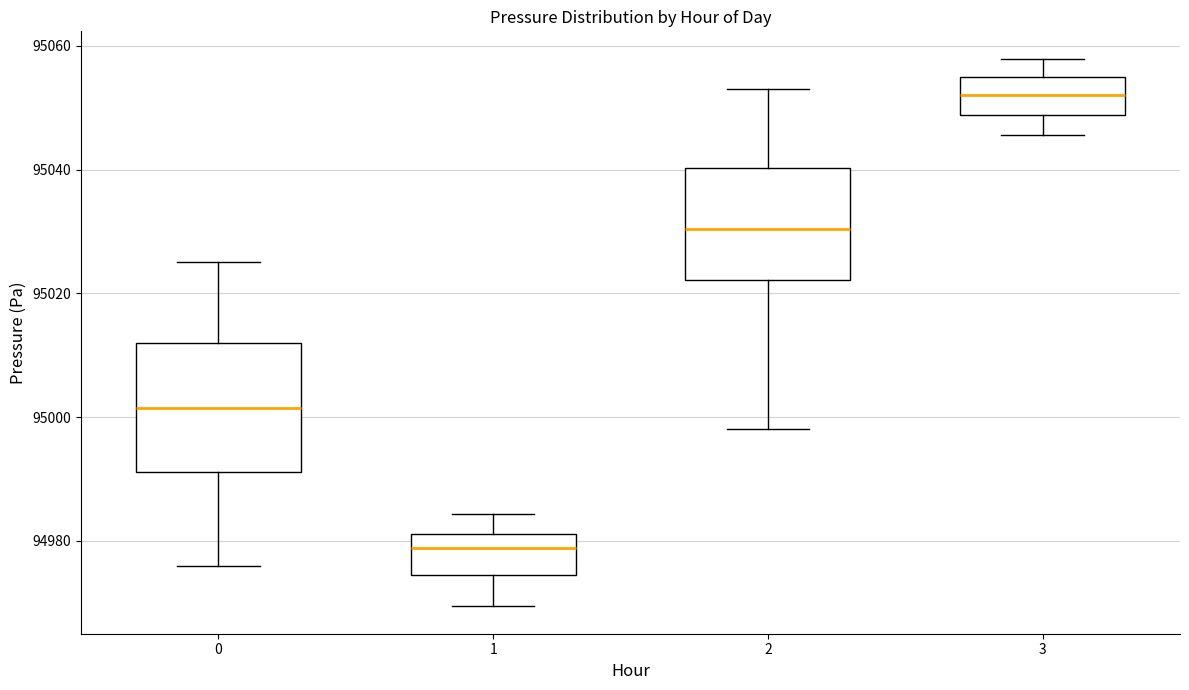

Where is the upper edge of the box at x = 2 on the y-axis? The values are not printed on the chart, so give them approximately, as read against the axis.

95040